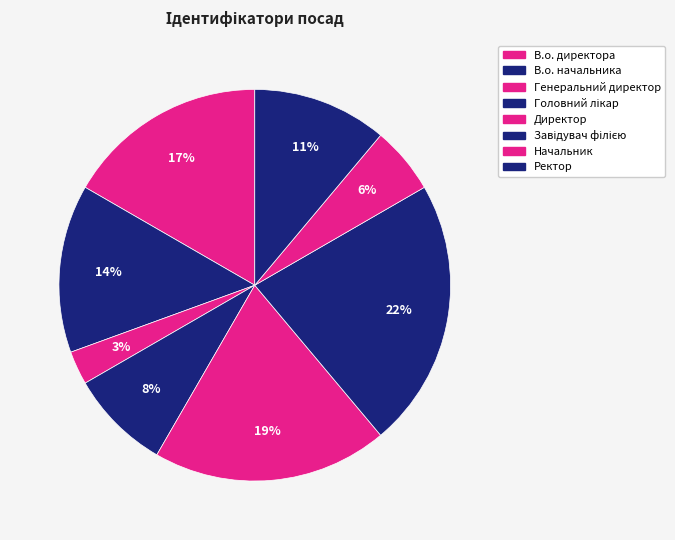

Rank the categories by value from highest to lowest.

Завідувач філією, Директор, В.о. директора, В.о. начальника, Ректор, Головний лікар, Начальник, Генеральний директор